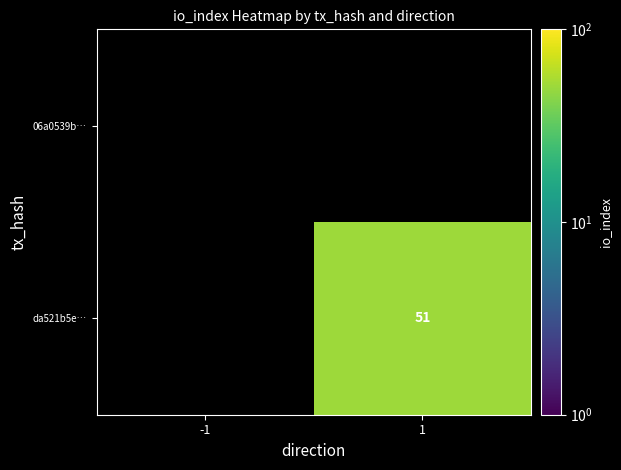

What is the smallest value displayed?

51.0